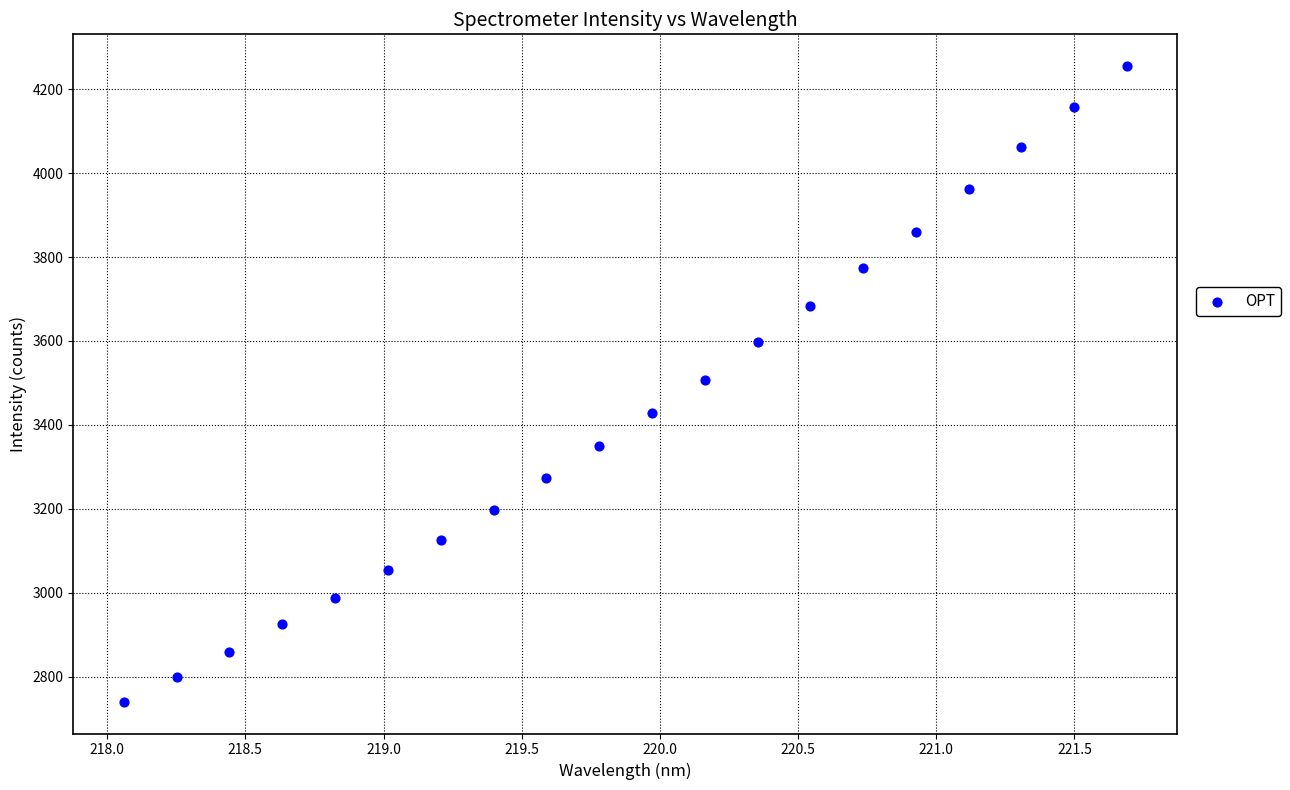

What is the range of Y values (max minus min)?

1514.0